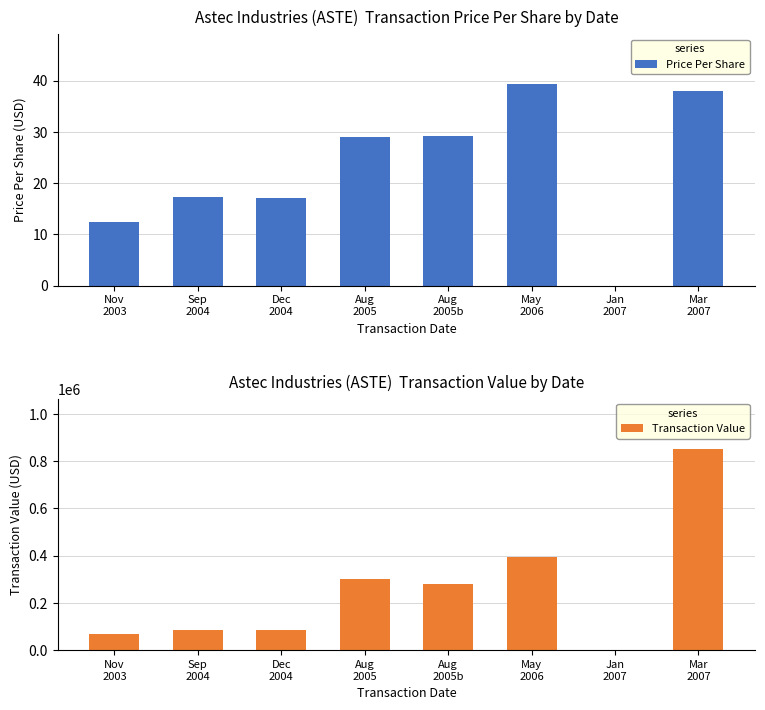

Are the bars grouped side by side (vs. stacked)?

Yes